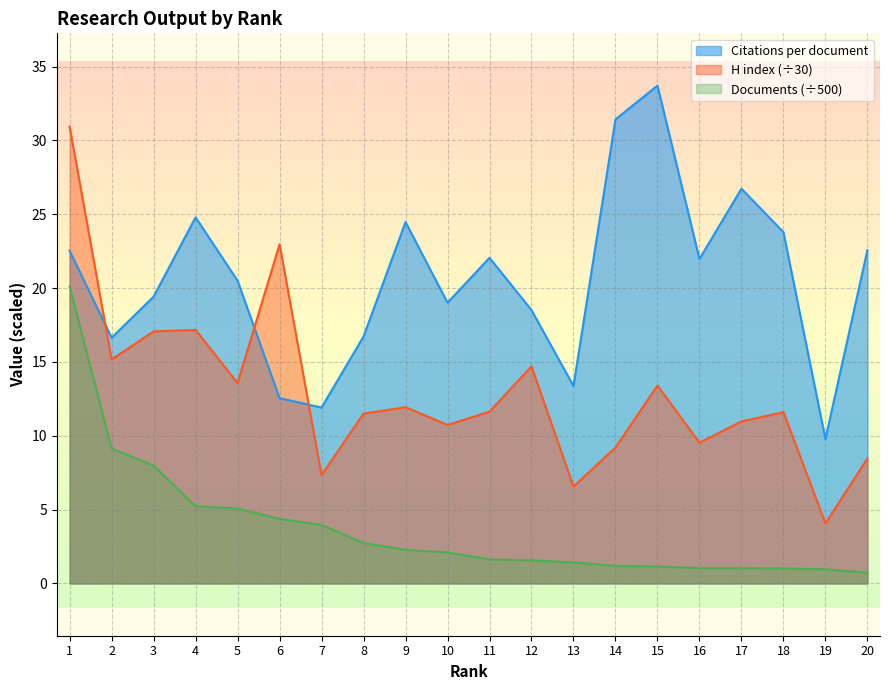

What is the total value across all series at 2?

41.0